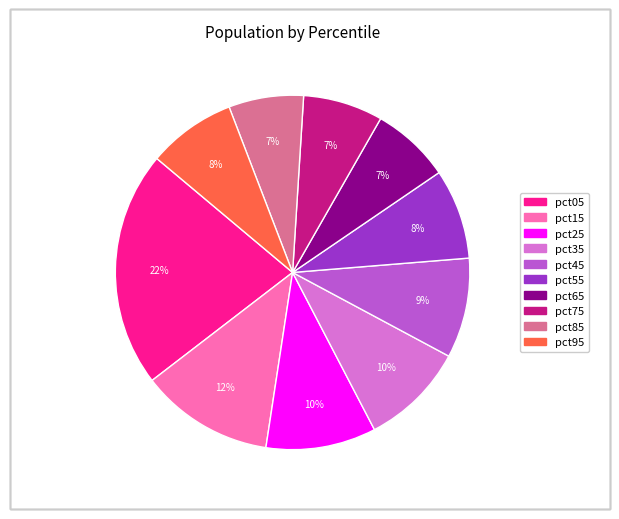

What is the largest slice in the pie chart?

pct05